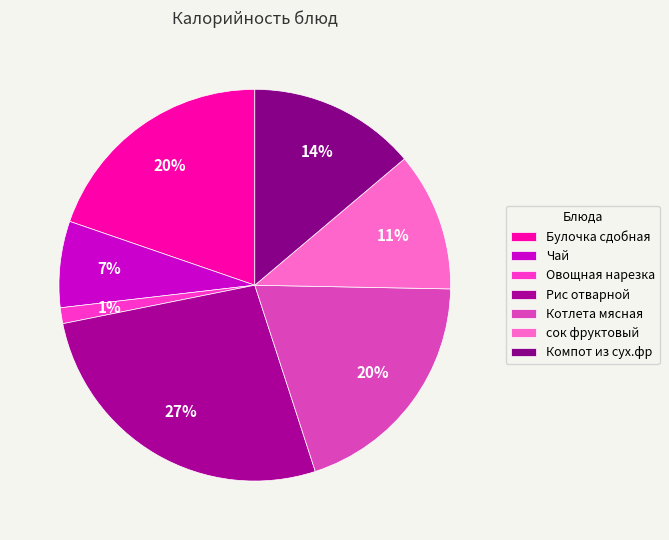

How many slices are in this pie chart?

7